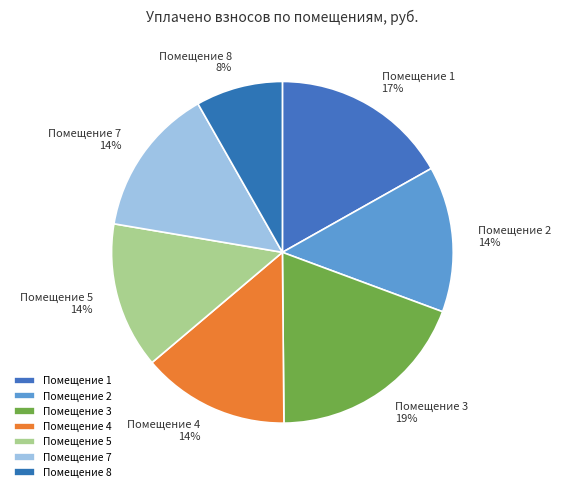

Is there any slice that represents more than half of the pie?

No